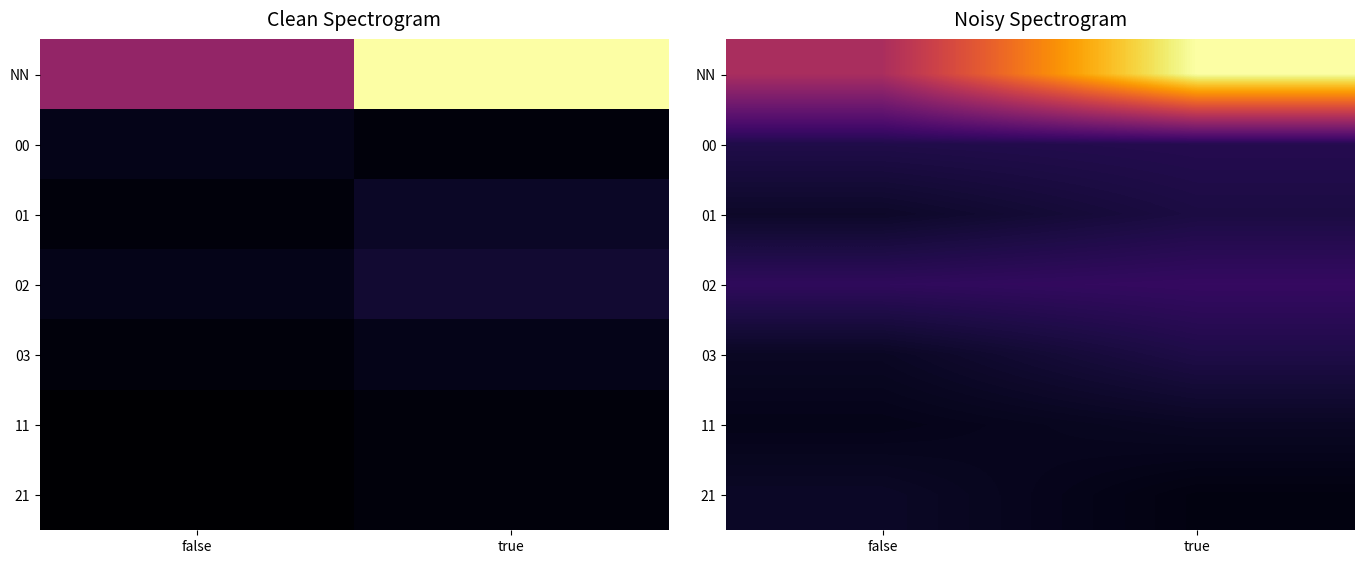

True or false: 03 has a value of 3.2 at true.

False